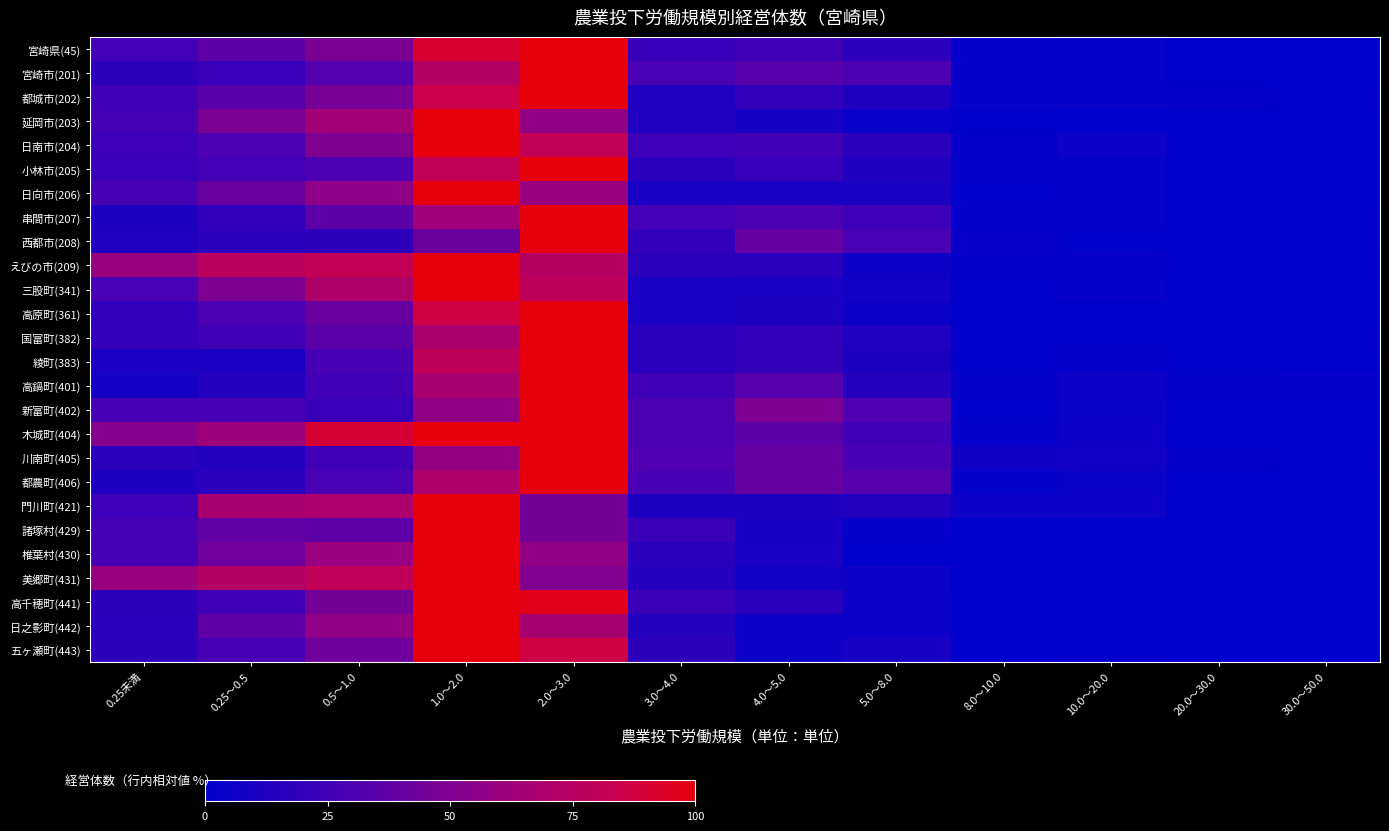

Reading right to left, extract all data points from this chart.

宮崎県(45): 30.0～50.0=0.4	20.0～30.0=0.8	10.0～20.0=2.7	8.0～10.0=2.1	5.0～8.0=17.8	4.0～5.0=25.9	3.0～4.0=22.0	2.0～3.0=100.0	1.0～2.0=91.4	0.5～1.0=48.3	0.25～0.5=36.0	0.25未満=26.8
宮崎市(201): 30.0～50.0=0.1	20.0～30.0=0.5	10.0～20.0=2.5	8.0～10.0=2.9	5.0～8.0=29.9	4.0～5.0=34.0	3.0～4.0=29.4	2.0～3.0=100.0	1.0～2.0=73.4	0.5～1.0=32.6	0.25～0.5=22.4	0.25未満=18.3
都城市(202): 30.0～50.0=0.7	20.0～30.0=1.9	10.0～20.0=2.8	8.0～10.0=2.0	5.0～8.0=12.2	4.0～5.0=19.4	3.0～4.0=13.2	2.0～3.0=100.0	1.0～2.0=85.5	0.5～1.0=46.8	0.25～0.5=34.5	0.25未満=26.1
延岡市(203): 30.0～50.0=0.0	20.0～30.0=0.3	10.0～20.0=0.3	8.0～10.0=0.5	5.0～8.0=3.7	4.0～5.0=8.7	3.0～4.0=12.9	2.0～3.0=57.4	1.0～2.0=100.0	0.5～1.0=64.2	0.25～0.5=48.4	0.25未満=27.6
日南市(204): 30.0～50.0=0.4	20.0～30.0=0.8	10.0～20.0=5.4	8.0～10.0=1.9	5.0～8.0=16.6	4.0～5.0=25.9	3.0～4.0=24.7	2.0～3.0=80.3	1.0～2.0=100.0	0.5～1.0=49.8	0.25～0.5=29.7	0.25未満=23.2
小林市(205): 30.0～50.0=0.2	20.0～30.0=0.7	10.0～20.0=3.0	8.0～10.0=1.6	5.0～8.0=12.2	4.0～5.0=21.9	3.0～4.0=16.6	2.0～3.0=100.0	1.0～2.0=80.4	0.5～1.0=30.4	0.25～0.5=26.9	0.25未満=22.7
日向市(206): 30.0～50.0=0.0	20.0～30.0=0.4	10.0～20.0=2.1	8.0～10.0=1.2	5.0～8.0=10.4	4.0～5.0=10.0	3.0～4.0=10.4	2.0～3.0=60.4	1.0～2.0=100.0	0.5～1.0=55.4	0.25～0.5=40.8	0.25未満=28.3
串間市(207): 30.0～50.0=0.4	20.0～30.0=0.0	10.0～20.0=2.1	8.0～10.0=2.1	5.0～8.0=23.2	4.0～5.0=30.0	3.0～4.0=26.6	2.0～3.0=100.0	1.0～2.0=63.5	0.5～1.0=36.1	0.25～0.5=18.9	0.25未満=12.0
西都市(208): 30.0～50.0=0.5	20.0～30.0=0.7	10.0～20.0=1.0	8.0～10.0=3.2	5.0～8.0=29.6	4.0～5.0=39.8	3.0～4.0=20.1	2.0～3.0=100.0	1.0～2.0=42.5	0.5～1.0=18.7	0.25～0.5=17.7	0.25未満=13.2
えびの市(209): 30.0～50.0=1.1	20.0～30.0=1.1	10.0～20.0=2.5	8.0～10.0=1.8	5.0～8.0=6.0	4.0～5.0=16.4	3.0～4.0=17.1	2.0～3.0=74.0	1.0～2.0=100.0	0.5～1.0=80.8	0.25～0.5=76.9	0.25未満=60.5
三股町(341): 30.0～50.0=0.0	20.0～30.0=0.0	10.0～20.0=2.6	8.0～10.0=0.9	5.0～8.0=6.9	4.0～5.0=10.3	3.0～4.0=9.5	2.0～3.0=78.4	1.0～2.0=100.0	0.5～1.0=70.7	0.25～0.5=49.1	0.25未満=29.3
高原町(361): 30.0～50.0=0.0	20.0～30.0=0.0	10.0～20.0=0.6	8.0～10.0=0.6	5.0～8.0=4.9	4.0～5.0=11.1	3.0～4.0=9.9	2.0～3.0=100.0	1.0～2.0=87.0	0.5～1.0=40.7	0.25～0.5=30.2	0.25未満=19.1
国富町(382): 30.0～50.0=0.7	20.0～30.0=0.0	10.0～20.0=1.5	8.0～10.0=1.1	5.0～8.0=12.7	4.0～5.0=20.0	3.0～4.0=16.4	2.0～3.0=100.0	1.0～2.0=68.7	0.5～1.0=35.3	0.25～0.5=25.1	0.25未満=20.4
綾町(383): 30.0～50.0=0.0	20.0～30.0=0.9	10.0～20.0=2.7	8.0～10.0=0.9	5.0～8.0=11.5	4.0～5.0=20.4	3.0～4.0=15.9	2.0～3.0=100.0	1.0～2.0=78.8	0.5～1.0=28.3	0.25～0.5=10.6	0.25未満=10.6
高鍋町(401): 30.0～50.0=2.1	20.0～30.0=2.1	10.0～20.0=5.2	8.0～10.0=2.1	5.0～8.0=14.6	4.0～5.0=33.3	3.0～4.0=25.0	2.0～3.0=100.0	1.0～2.0=67.7	0.5～1.0=26.0	0.25～0.5=14.6	0.25未満=8.3
新富町(402): 30.0～50.0=0.0	20.0～30.0=0.6	10.0～20.0=4.0	8.0～10.0=1.2	5.0～8.0=31.2	4.0～5.0=49.1	3.0～4.0=30.1	2.0～3.0=100.0	1.0～2.0=56.6	0.5～1.0=22.5	0.25～0.5=27.7	0.25未満=27.7
木城町(404): 30.0～50.0=0.0	20.0～30.0=0.0	10.0～20.0=6.0	8.0～10.0=2.0	5.0～8.0=26.0	4.0～5.0=36.0	3.0～4.0=30.0	2.0～3.0=100.0	1.0～2.0=100.0	0.5～1.0=90.0	0.25～0.5=62.0	0.25未満=52.0
川南町(405): 30.0～50.0=0.5	20.0～30.0=1.9	10.0～20.0=6.8	8.0～10.0=6.3	5.0～8.0=28.6	4.0～5.0=39.8	3.0～4.0=31.6	2.0～3.0=100.0	1.0～2.0=58.3	0.5～1.0=25.2	0.25～0.5=13.6	0.25未満=17.0
都農町(406): 30.0～50.0=0.0	20.0～30.0=0.7	10.0～20.0=4.2	8.0～10.0=2.1	5.0～8.0=33.6	4.0～5.0=40.6	3.0～4.0=28.7	2.0～3.0=100.0	1.0～2.0=69.9	0.5～1.0=29.4	0.25～0.5=16.8	0.25未満=11.9
門川町(421): 30.0～50.0=0.0	20.0～30.0=0.0	10.0～20.0=5.1	8.0～10.0=5.1	5.0～8.0=13.6	4.0～5.0=11.9	3.0～4.0=11.9	2.0～3.0=45.8	1.0～2.0=100.0	0.5～1.0=69.5	0.25～0.5=67.8	0.25未満=23.7
諸塚村(429): 30.0～50.0=0.0	20.0～30.0=0.0	10.0～20.0=0.0	8.0～10.0=0.0	5.0～8.0=2.3	4.0～5.0=9.1	3.0～4.0=22.7	2.0～3.0=45.5	1.0～2.0=100.0	0.5～1.0=36.4	0.25～0.5=38.6	0.25未満=27.3
椎葉村(430): 30.0～50.0=0.0	20.0～30.0=0.0	10.0～20.0=0.0	8.0～10.0=0.0	5.0～8.0=0.0	4.0～5.0=10.1	3.0～4.0=15.9	2.0～3.0=56.5	1.0～2.0=100.0	0.5～1.0=59.4	0.25～0.5=43.5	0.25未満=27.5
美郷町(431): 30.0～50.0=0.0	20.0～30.0=0.0	10.0～20.0=0.6	8.0～10.0=0.0	5.0～8.0=5.6	4.0～5.0=7.4	3.0～4.0=15.4	2.0～3.0=50.6	1.0～2.0=100.0	0.5～1.0=79.6	0.25～0.5=72.8	0.25未満=60.5
高千穂町(441): 30.0～50.0=0.0	20.0～30.0=0.0	10.0～20.0=0.3	8.0～10.0=0.3	5.0～8.0=4.9	4.0～5.0=16.0	3.0～4.0=22.9	2.0～3.0=96.9	1.0～2.0=100.0	0.5～1.0=45.5	0.25～0.5=25.0	0.25未満=18.4
日之影町(442): 30.0～50.0=0.0	20.0～30.0=0.0	10.0～20.0=0.0	8.0～10.0=0.7	5.0～8.0=4.8	4.0～5.0=5.5	3.0～4.0=14.5	2.0～3.0=66.9	1.0～2.0=100.0	0.5～1.0=56.6	0.25～0.5=37.2	0.25未満=15.9
五ヶ瀬町(443): 30.0～50.0=0.0	20.0～30.0=0.0	10.0～20.0=0.9	8.0～10.0=0.0	5.0～8.0=9.3	4.0～5.0=5.6	3.0～4.0=18.7	2.0～3.0=86.9	1.0～2.0=100.0	0.5～1.0=43.0	0.25～0.5=28.0	0.25未満=18.7